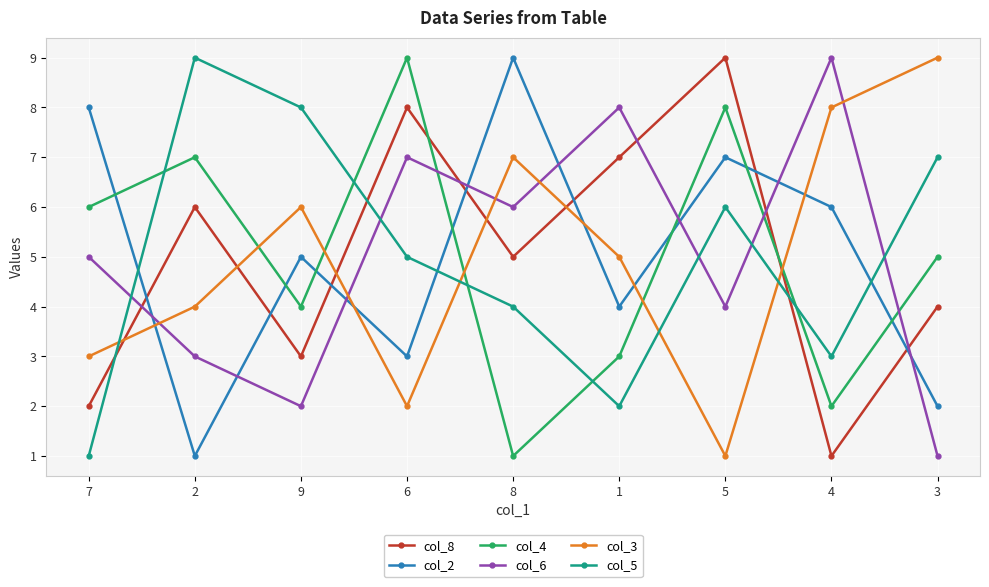

Does the chart have visible grid lines?

Yes